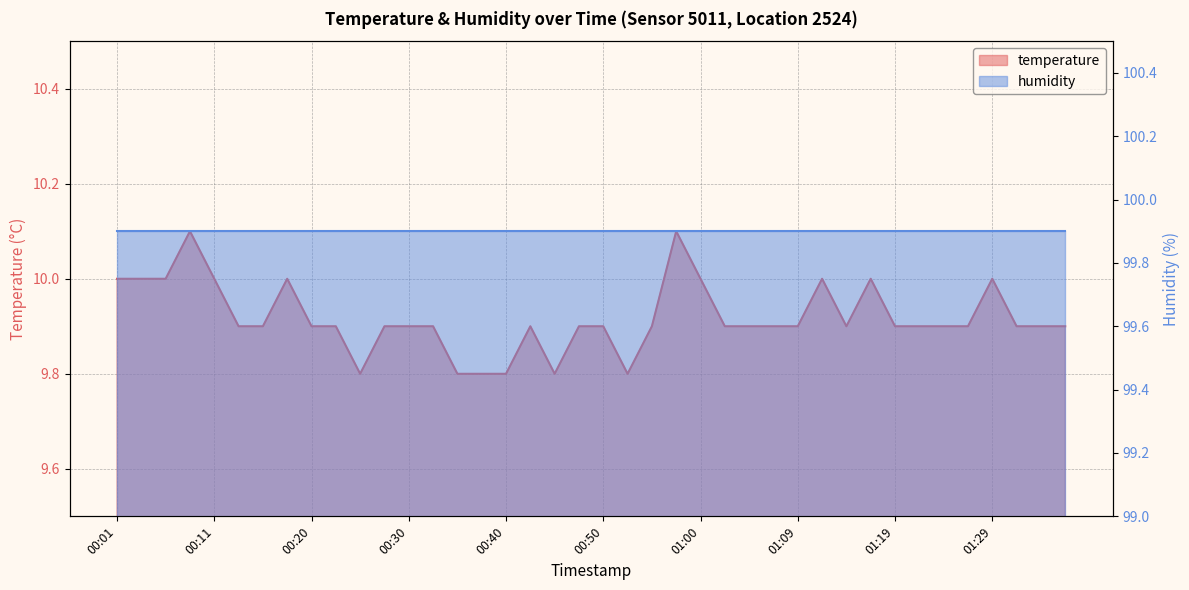

What is the label of the 22nd point from the right?

00:45